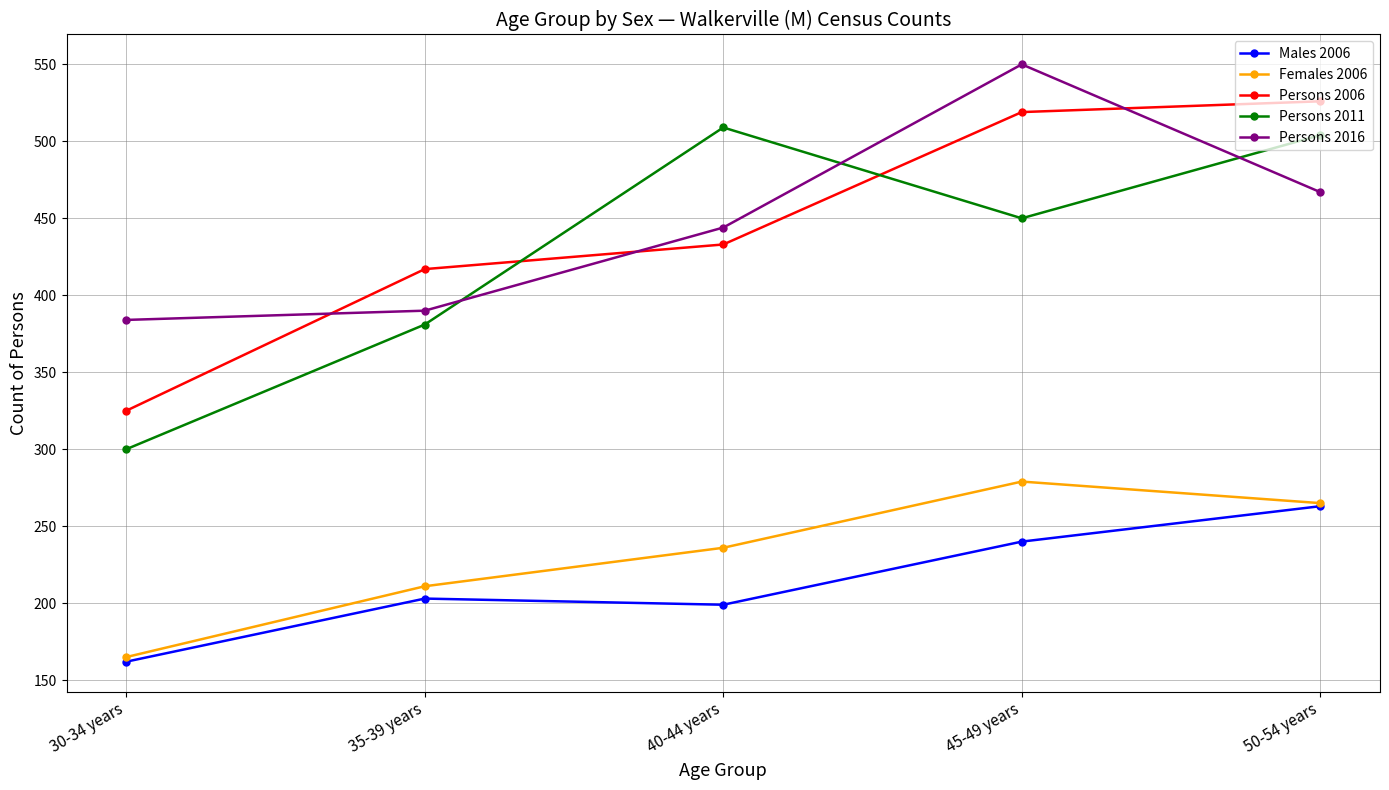

Where is Females 2006 nearest to the value 222?

35-39 years